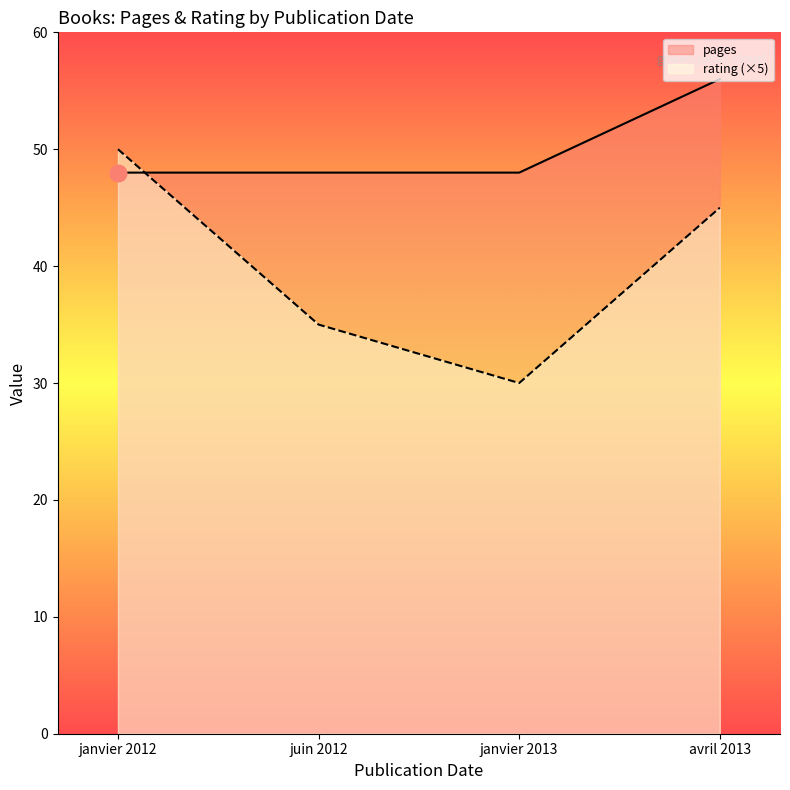

In rating (×5), how many points are lower than both neighbors (excluding endpoints)?

1